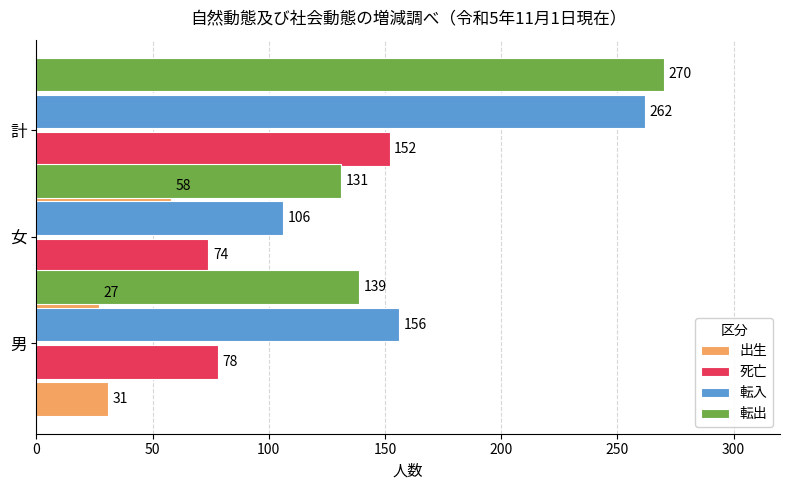

Which series has the largest total across all categories?

転出